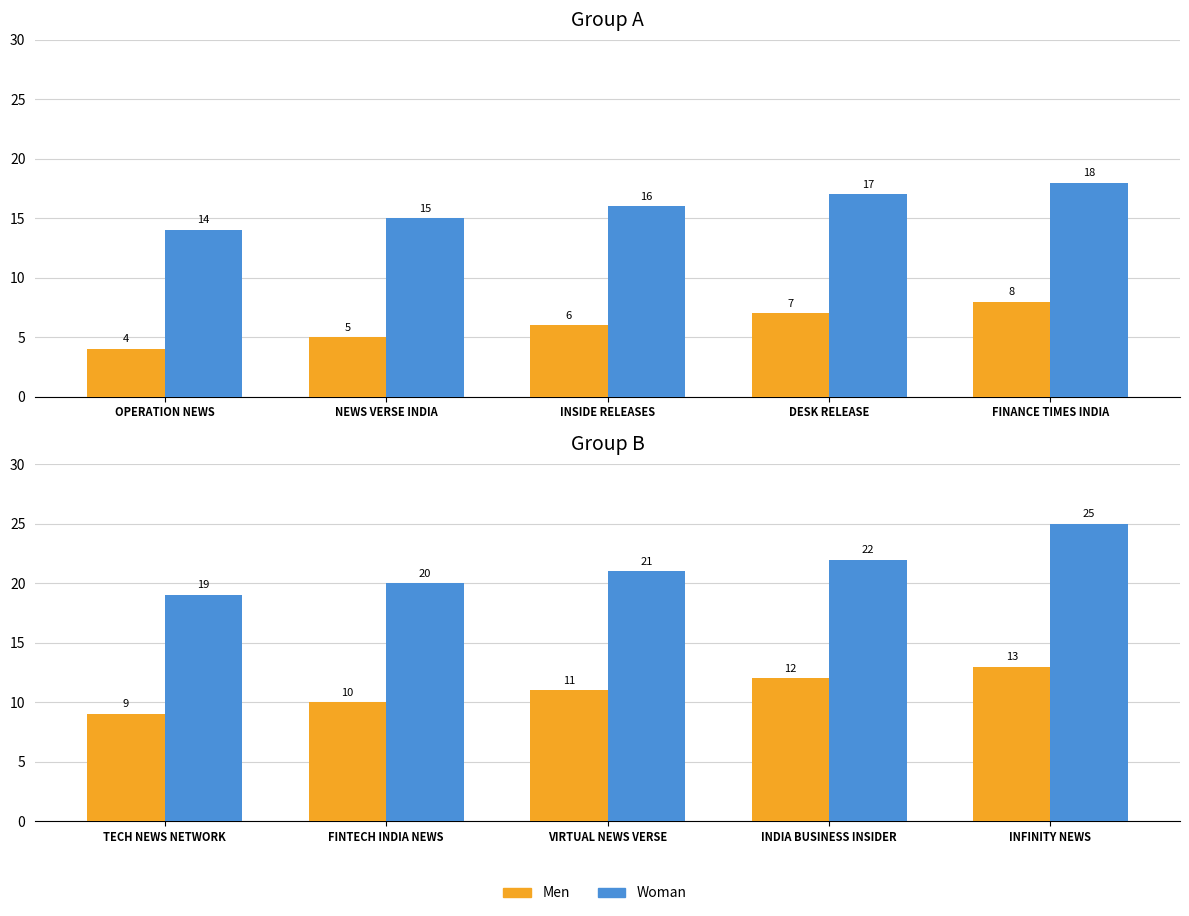

What is the spread (max minus min) of values at INDIA BUSINESS INSIDER?

10